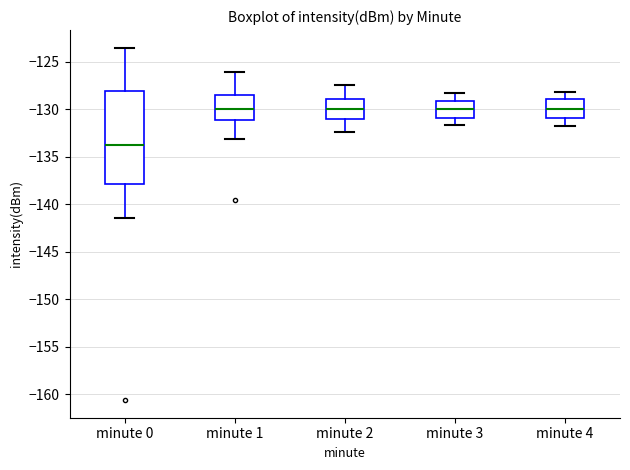

Reading left to right, read every box against the y-axis: the position of its median line, the range the box covers, and the ends of its whiskers. The values are not printed on the chart, so give them approximately, as read against the axis.

minute 0: median -134.0, box -138.0 to -128.0, whiskers -141.5 to -123.5
minute 1: median -130.0, box -131.0 to -128.5, whiskers -133.0 to -126.0
minute 2: median -130.0, box -131.0 to -129.0, whiskers -132.5 to -127.5
minute 3: median -130.0, box -131.0 to -129.0, whiskers -131.5 to -128.5
minute 4: median -130.0, box -131.0 to -129.0, whiskers -132.0 to -128.0